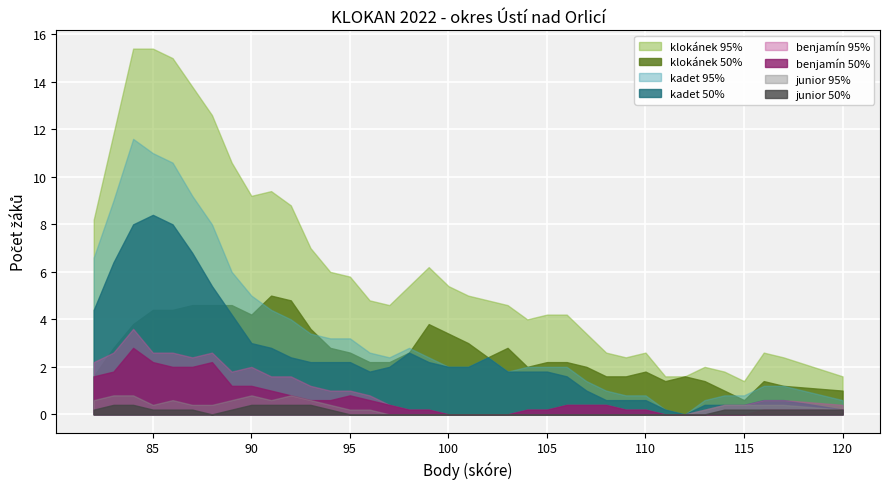

Which series has the largest range (max minus min)?

klokánek 95%